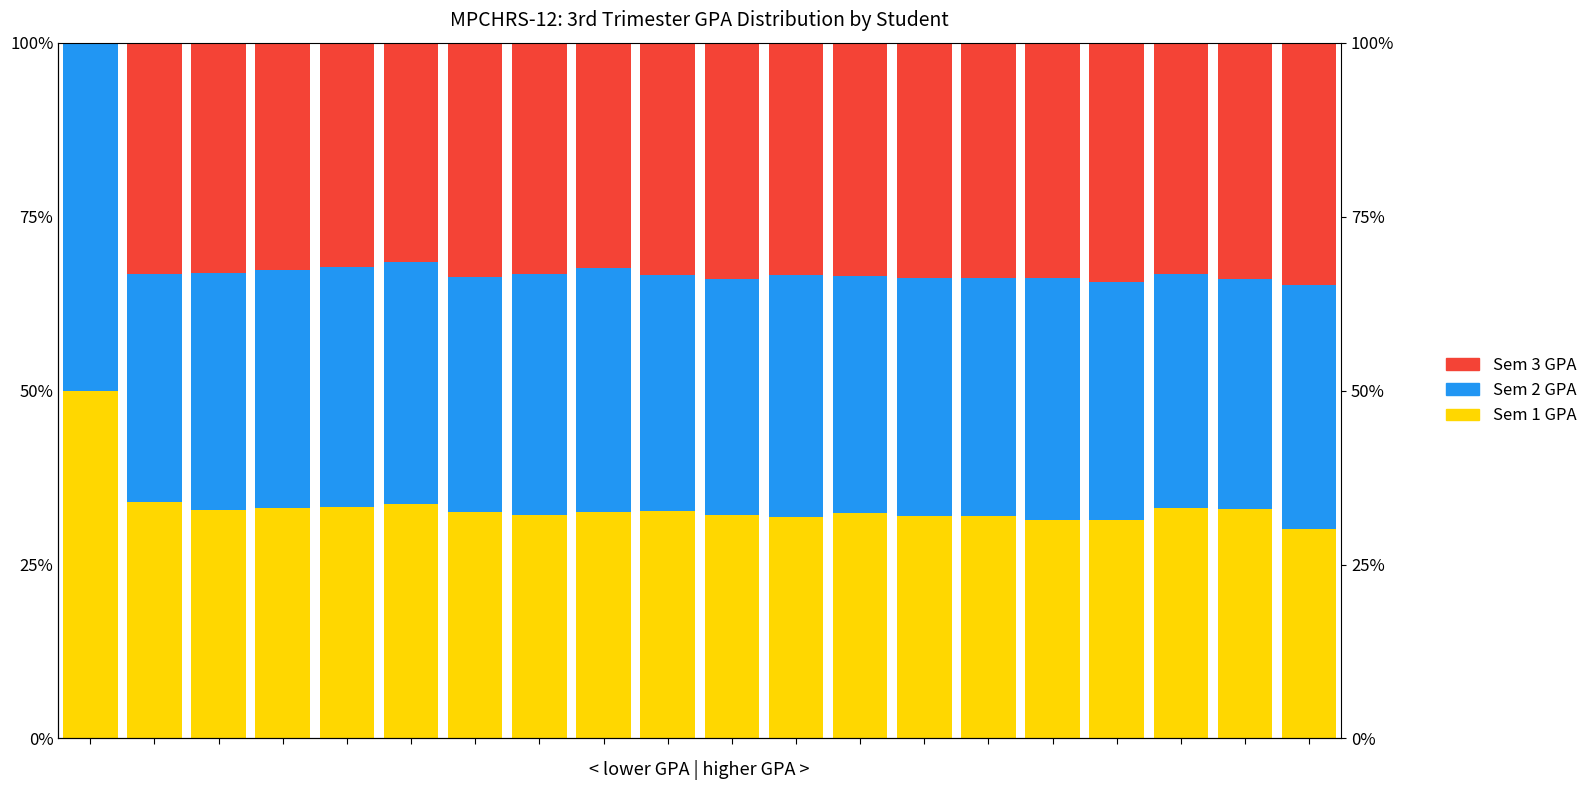

What is the difference between the Sem 1 GPA values at 15 and 1?

2.6